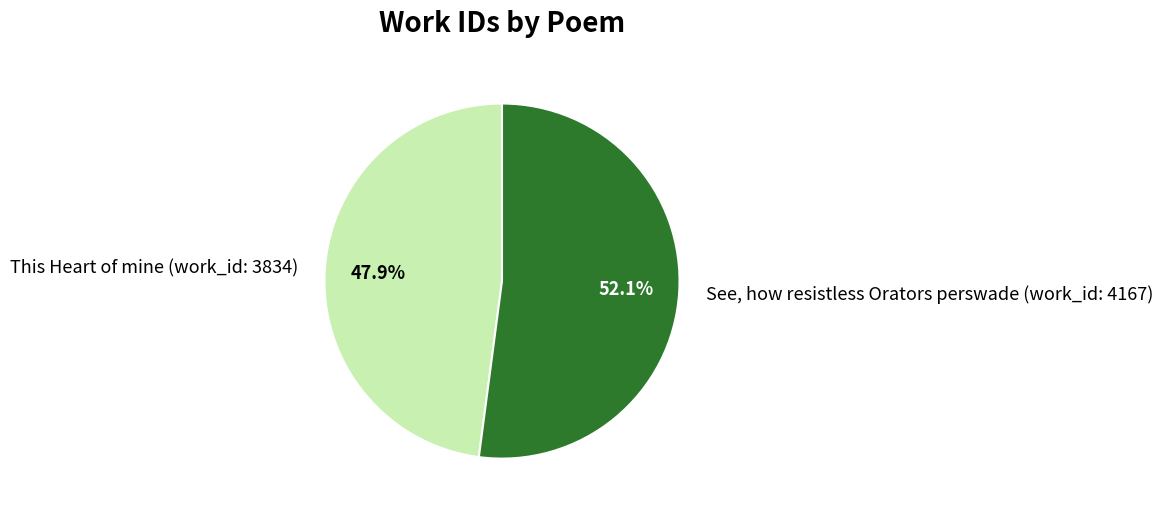

How many segments does this pie chart have?

2